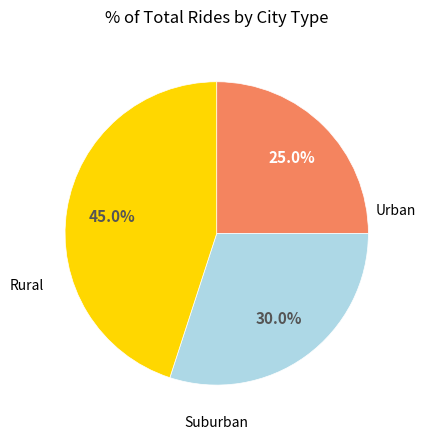

Does any single category account for the majority?

No